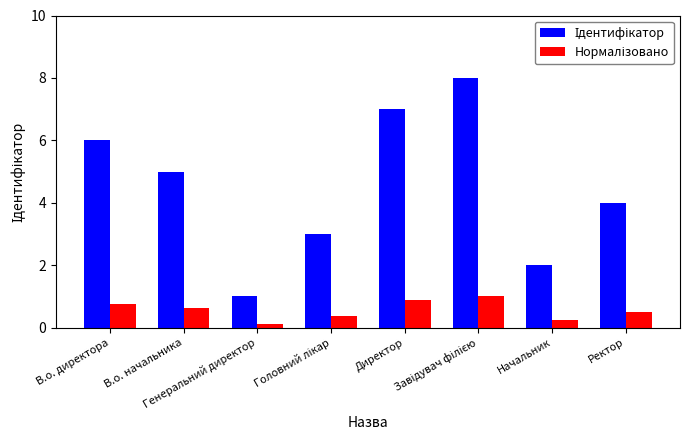

What is the greatest value displayed?

8.0